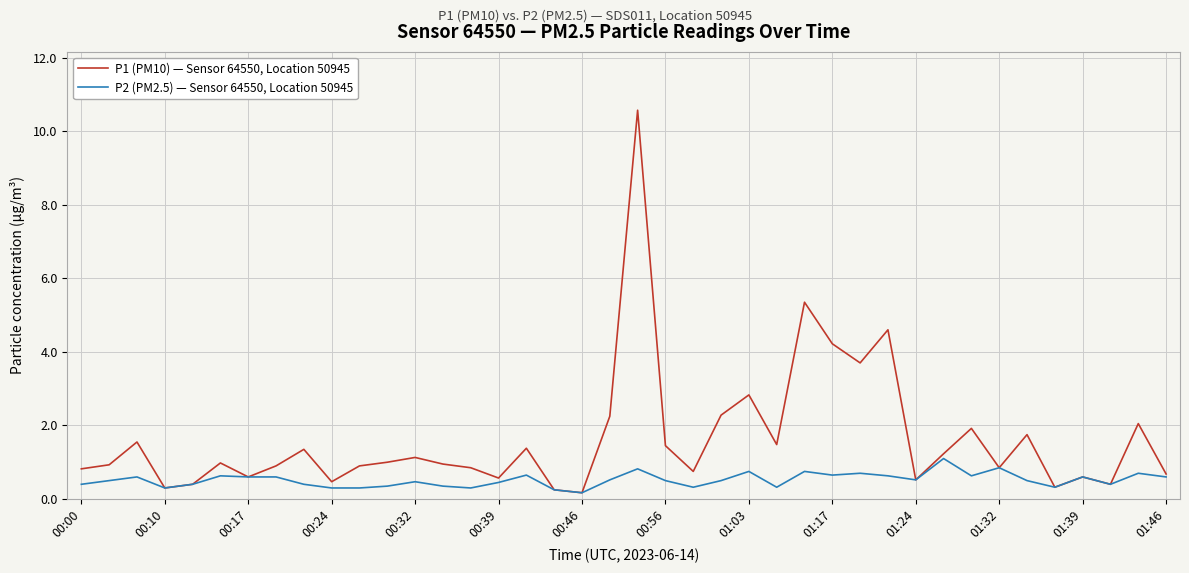

What is the maximum value shown in the chart?

10.6